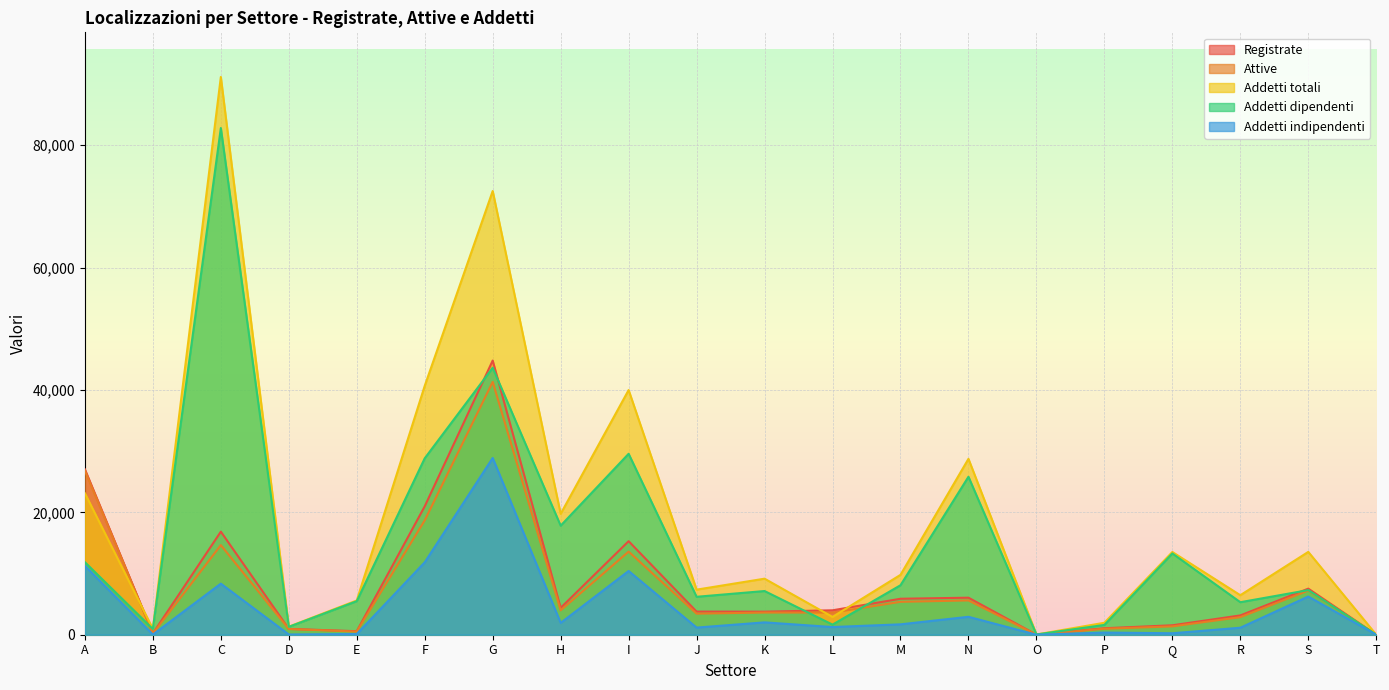

At which category is the sum across all series the highest?

G